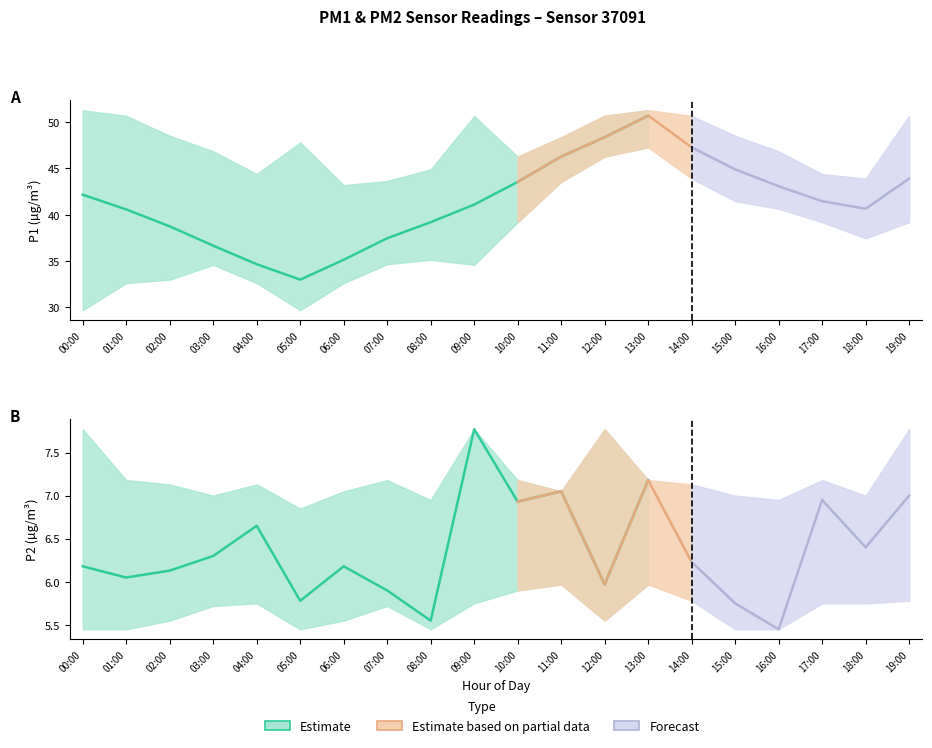

What is the difference between the P1_upper values at 11:00 and 05:00?

0.6